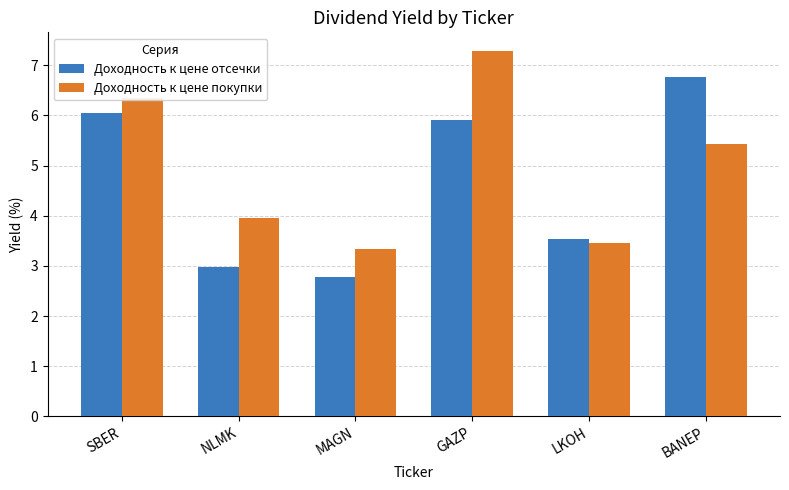

What position from the left is LKOH?

5